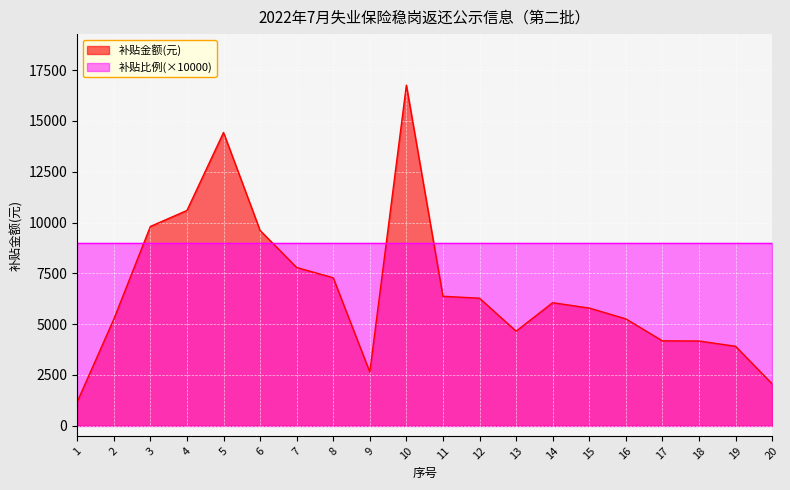

How many data points does each series have?

20